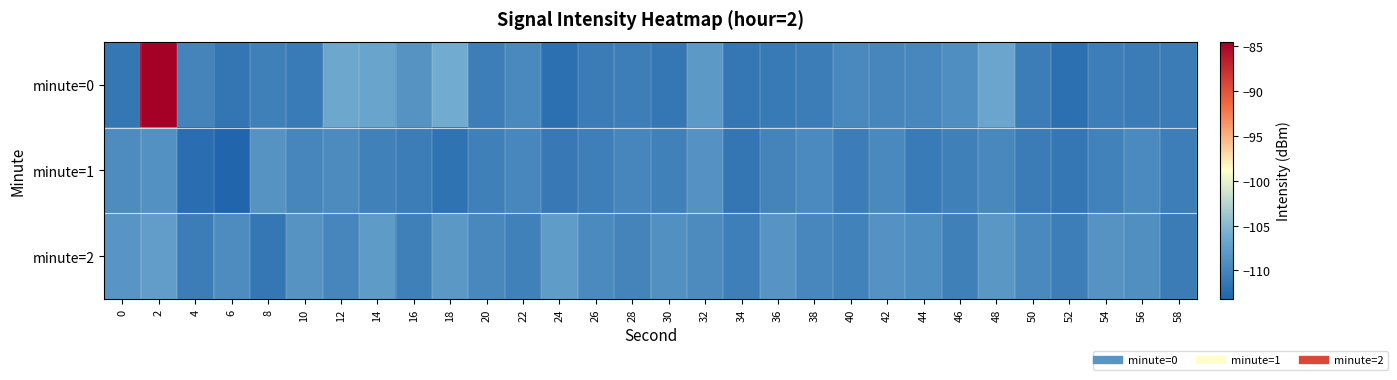

Reading right to left, transcribe all the data shown in this chart.

minute=0: 58=-110.9	56=-110.9	54=-110.7	52=-112.2	50=-110.8	48=-106.7	46=-109.1	44=-109.8	42=-109.8	40=-109.6	38=-110.8	36=-111.1	34=-111.4	32=-108.0	30=-111.3	28=-110.6	26=-110.9	24=-112.1	22=-109.6	20=-110.6	18=-106.1	16=-108.6	14=-106.9	12=-106.6	10=-111.0	8=-110.5	6=-111.5	4=-110.1	2=-84.5	0=-111.3
minute=1: 58=-110.7	56=-109.5	54=-110.2	52=-111.3	50=-110.9	48=-109.7	46=-110.4	44=-111.0	42=-109.6	40=-110.8	38=-109.4	36=-110.1	34=-111.5	32=-108.7	30=-110.3	28=-109.9	26=-110.6	24=-111.2	22=-109.8	20=-110.5	18=-111.8	16=-110.8	14=-110.3	12=-109.3	10=-109.9	8=-108.5	6=-113.1	4=-112.4	2=-108.8	0=-109.2
minute=2: 58=-110.9	56=-109.0	54=-108.5	52=-110.7	50=-109.6	48=-108.2	46=-110.4	44=-109.1	42=-108.7	40=-110.2	38=-109.8	36=-108.4	34=-110.6	32=-109.3	30=-108.9	28=-110.1	26=-109.4	24=-107.6	22=-110.3	20=-109.7	18=-108.1	16=-110.5	14=-107.8	12=-109.9	10=-108.6	8=-111.4	6=-109.2	4=-110.8	2=-107.5	0=-108.3